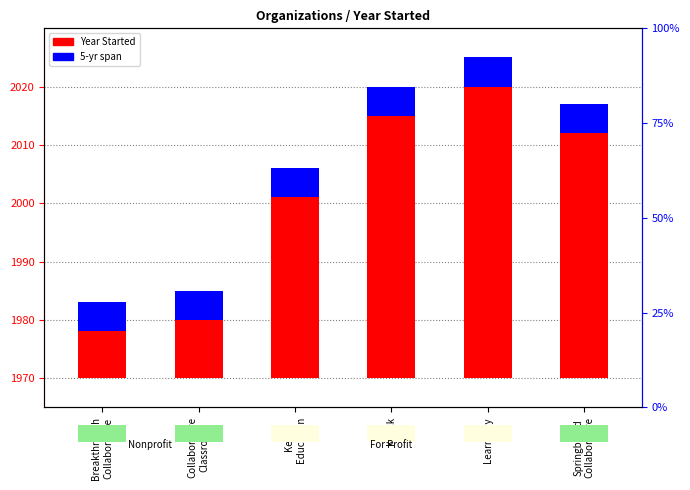

Rank the categories by Year Started value from highest to lowest.

Learnfully, Knack, Springboard
Collaborative, Kelly
Education, Collaborative
Classroom, Breakthrough
Collaborative